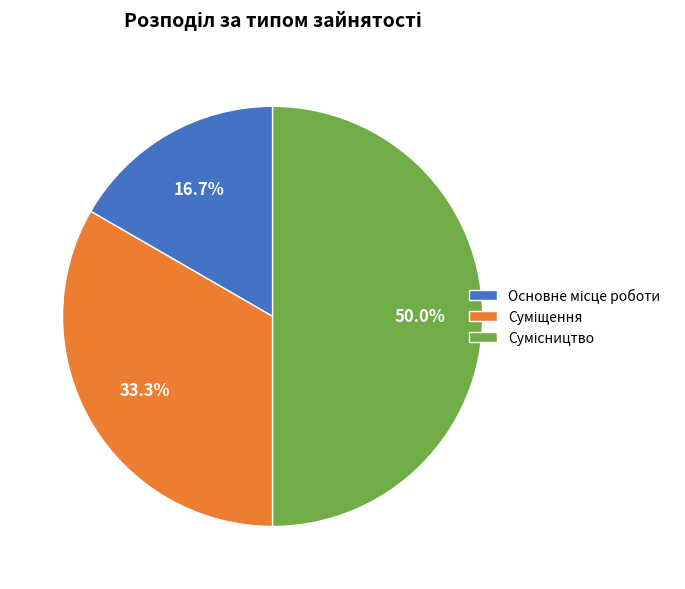

What percentage is the Основне місце роботи slice, to the nearest percent?

17%